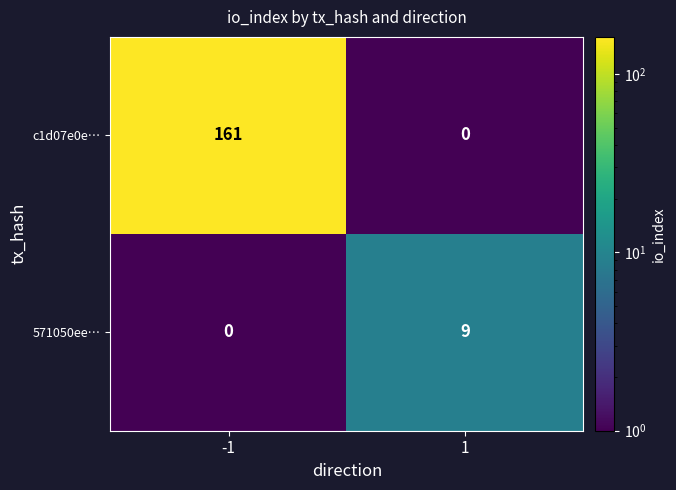

The value of c1d07e0e… at -1 is 161. True or false?

True